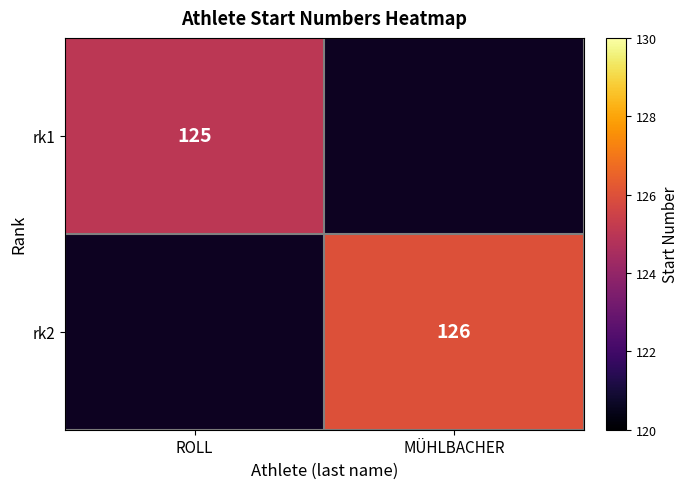

True or false: rk1 has a value of 191 at ROLL.

False